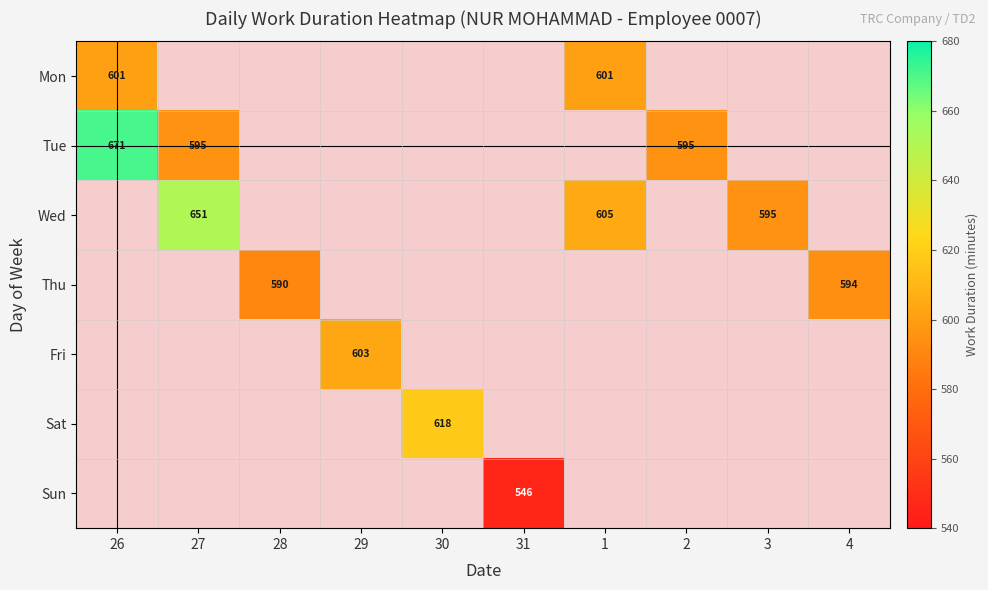

Count the number of data series in this chart.

7